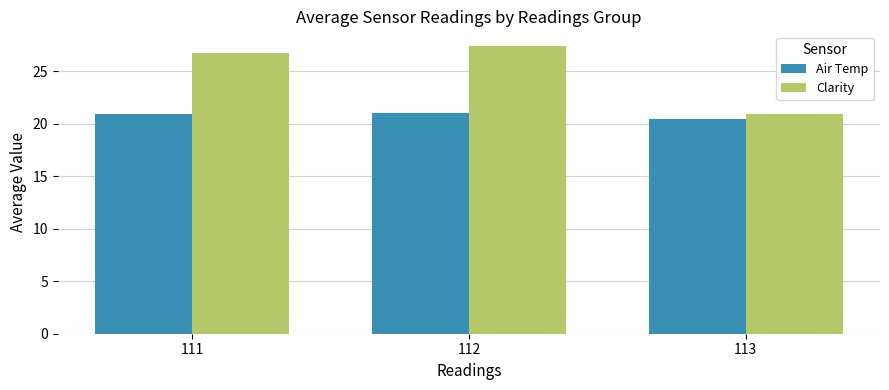

What is the total value across all series at 112?

48.4